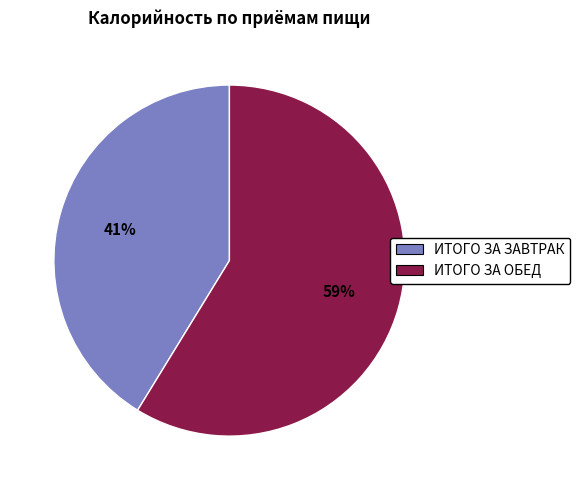

How many slices are in this pie chart?

2